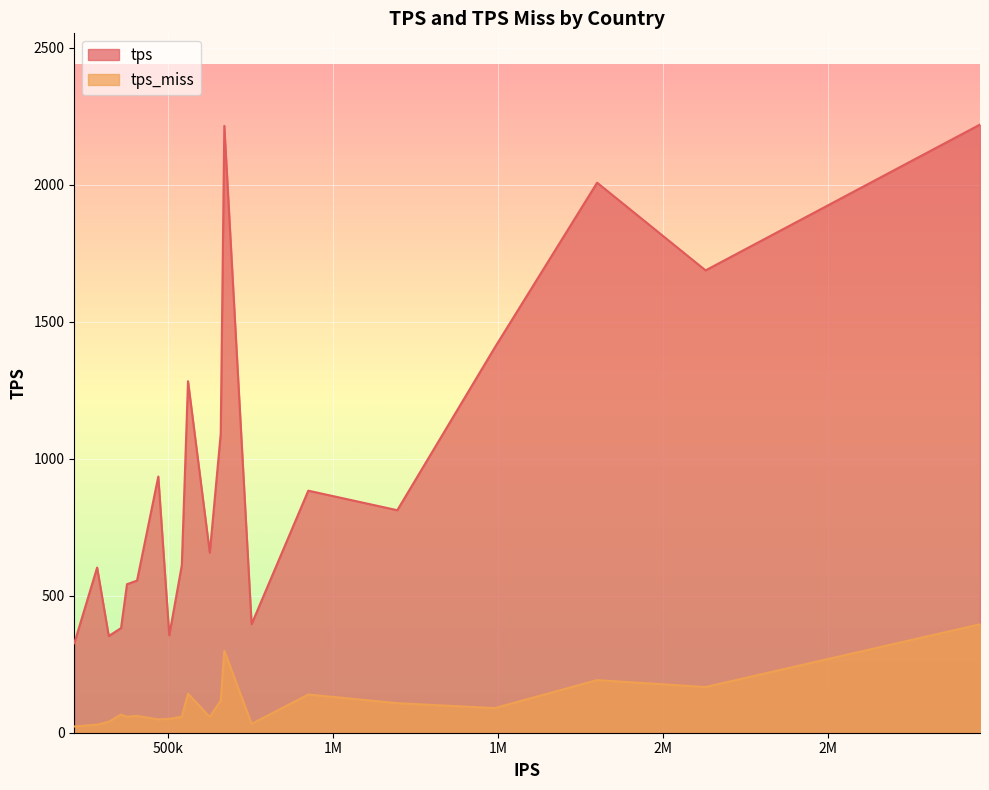

Which series has the largest range (max minus min)?

tps